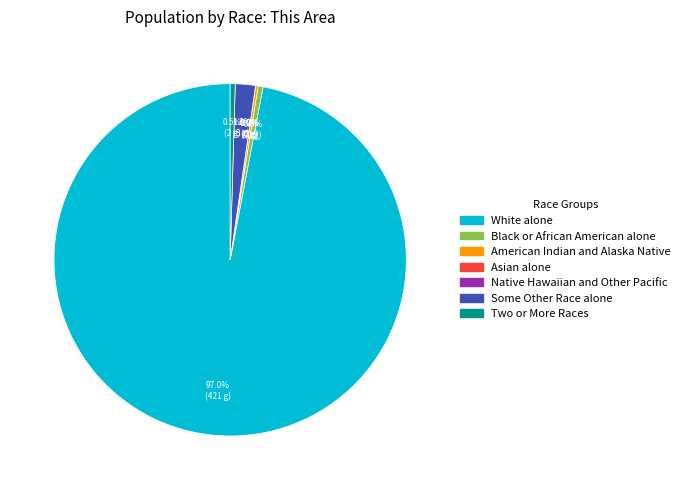

How many segments does this pie chart have?

7